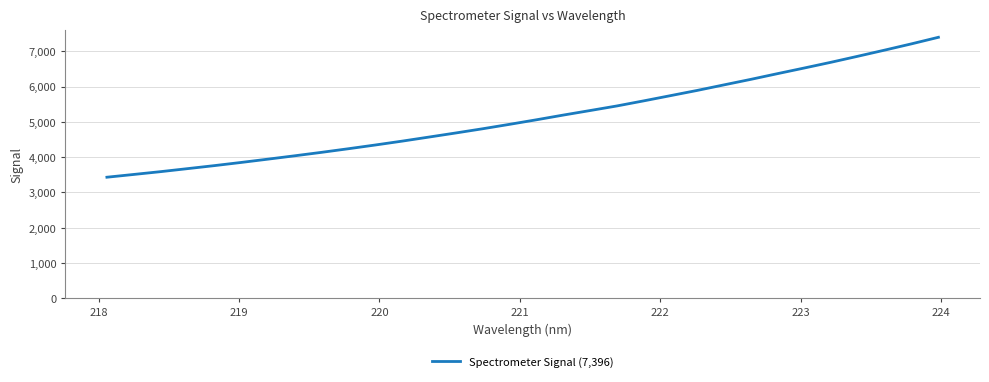

What is the greatest value displayed?

7395.6